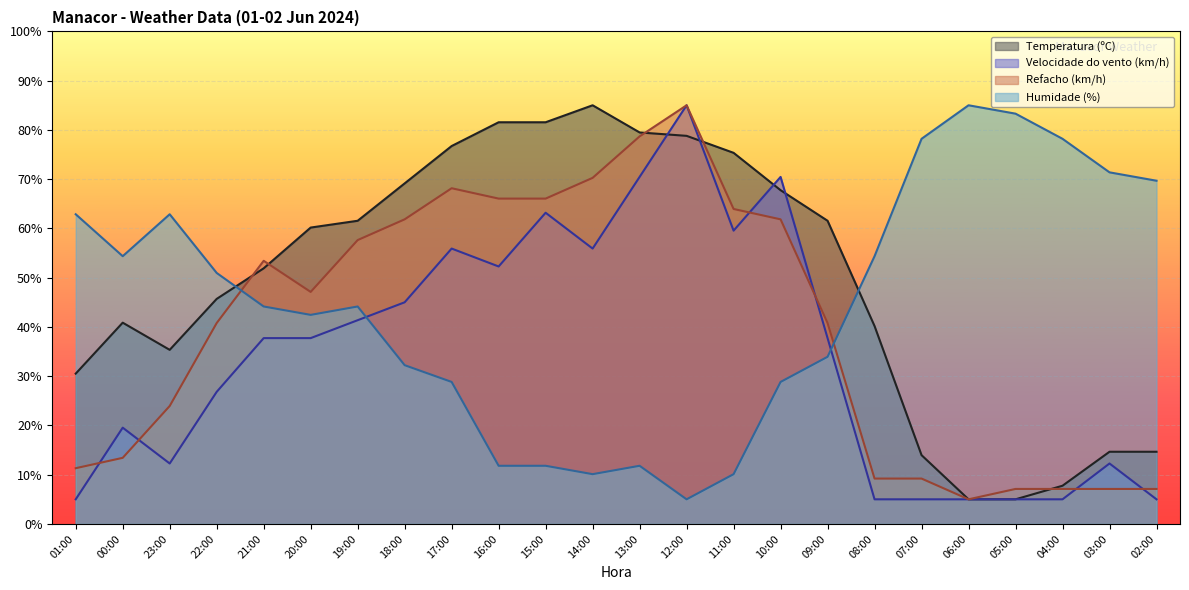

Reading right to left, what are all the values shown in this chart?

Temperatura (ºC): 14.7	14.7	7.8	5.0	5.0	14.0	40.2	61.6	67.8	75.3	78.8	79.5	85.0	81.6	81.6	76.7	69.1	61.6	60.2	51.9	45.7	35.3	40.9	30.5
Velocidade do vento (km/h): 5.0	12.3	5.0	5.0	5.0	5.0	5.0	37.7	70.5	59.5	85.0	70.5	55.9	63.2	52.3	55.9	45.0	41.4	37.7	37.7	26.8	12.3	19.5	5.0
Refacho (km/h): 7.1	7.1	7.1	7.1	5.0	9.2	9.2	40.8	61.8	63.9	85.0	78.7	70.3	66.1	66.1	68.2	61.8	57.6	47.1	53.4	40.8	23.9	13.4	11.3
Humidade (%): 69.7	71.4	78.2	83.3	85.0	78.2	54.4	33.9	28.8	10.1	5.0	11.8	10.1	11.8	11.8	28.8	32.2	44.1	42.4	44.1	51.0	62.9	54.4	62.9